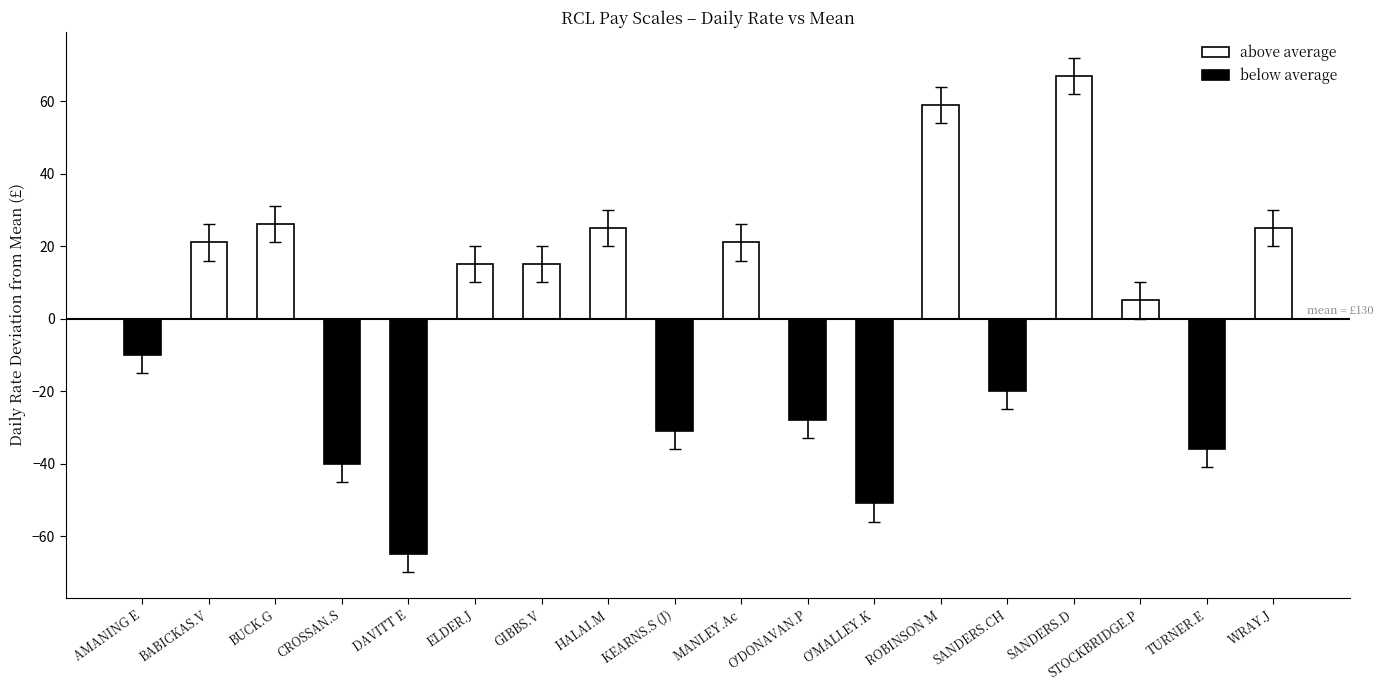

At which label does below average reach its minimum?

DAVITT E